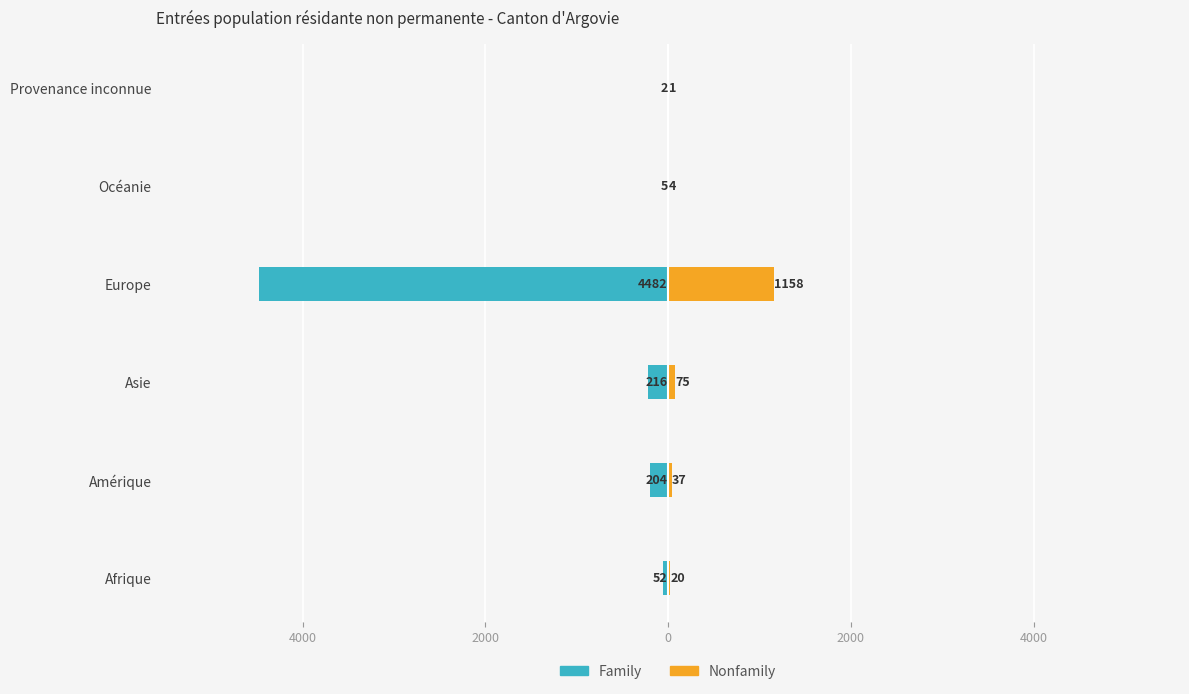

How many bars are there in total?

12